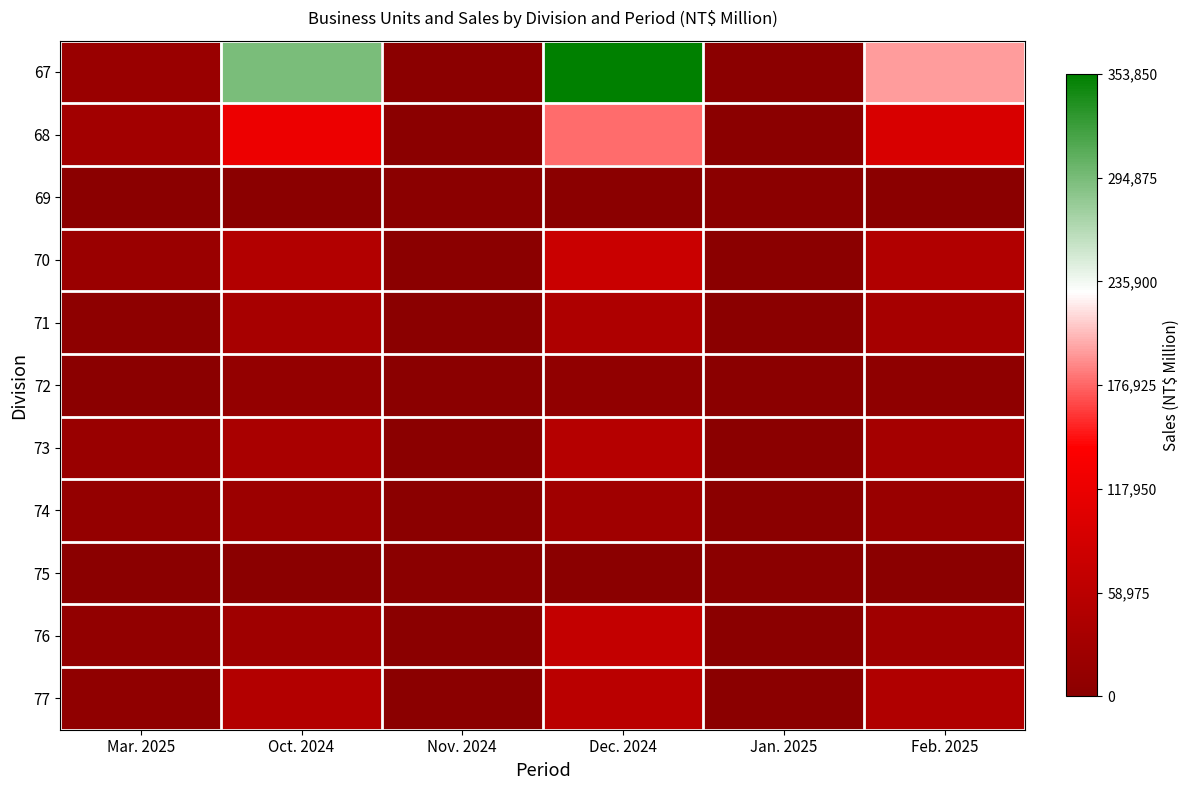

What is the difference between the highest and lowest values at Jan. 2025?

886